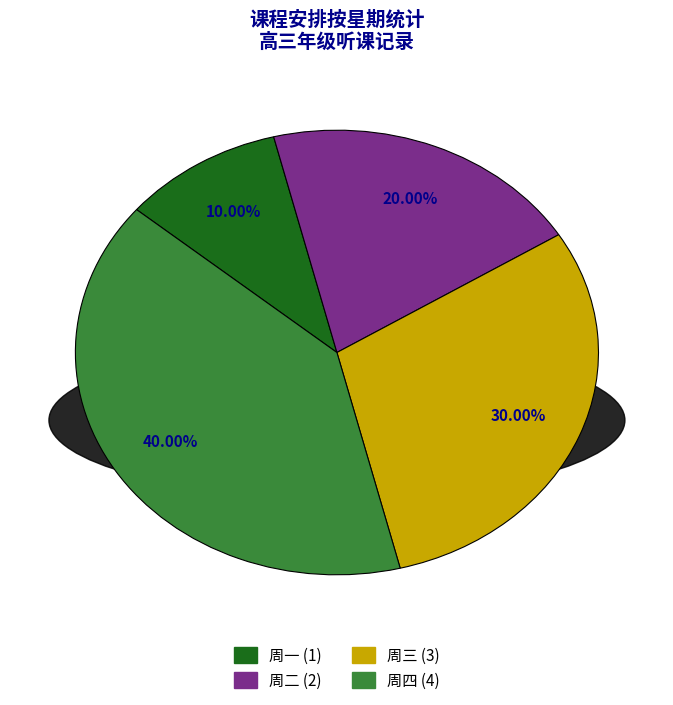

The 周四 slice represents 40% of the pie. True or false?

True